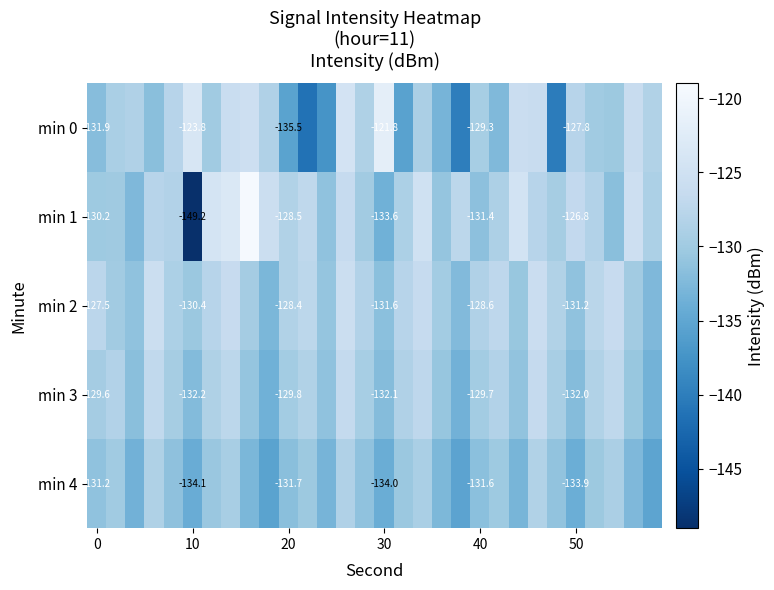

Which series has the largest range (max minus min)?

min 1